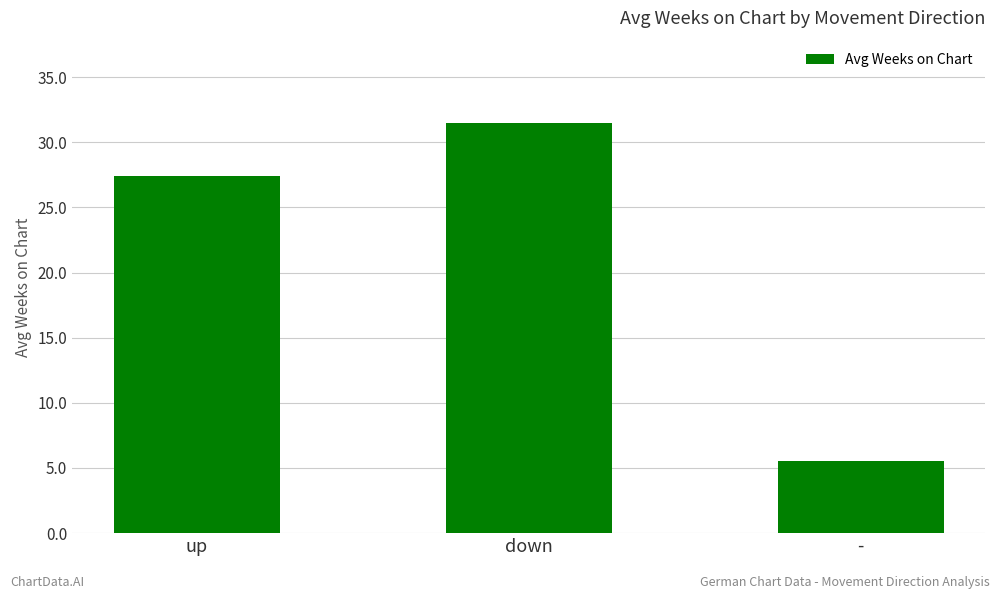

What is the change in value from up to down?

+4.1